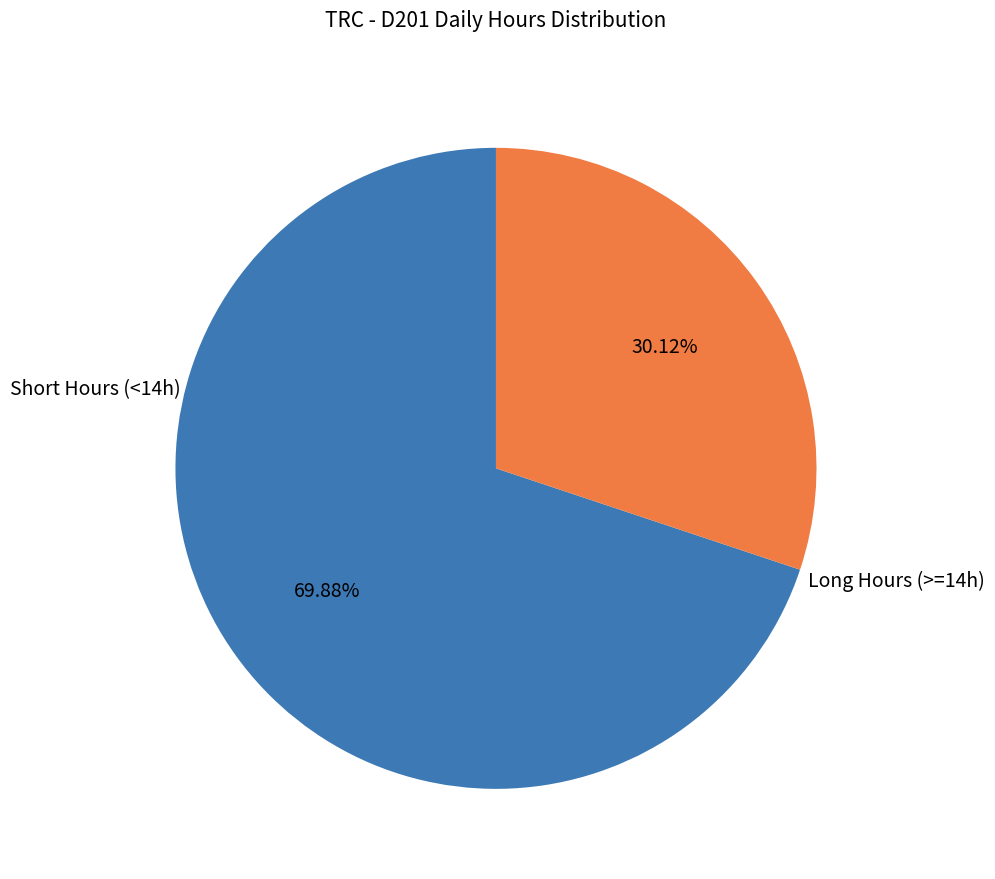

Does any single category account for the majority?

Yes